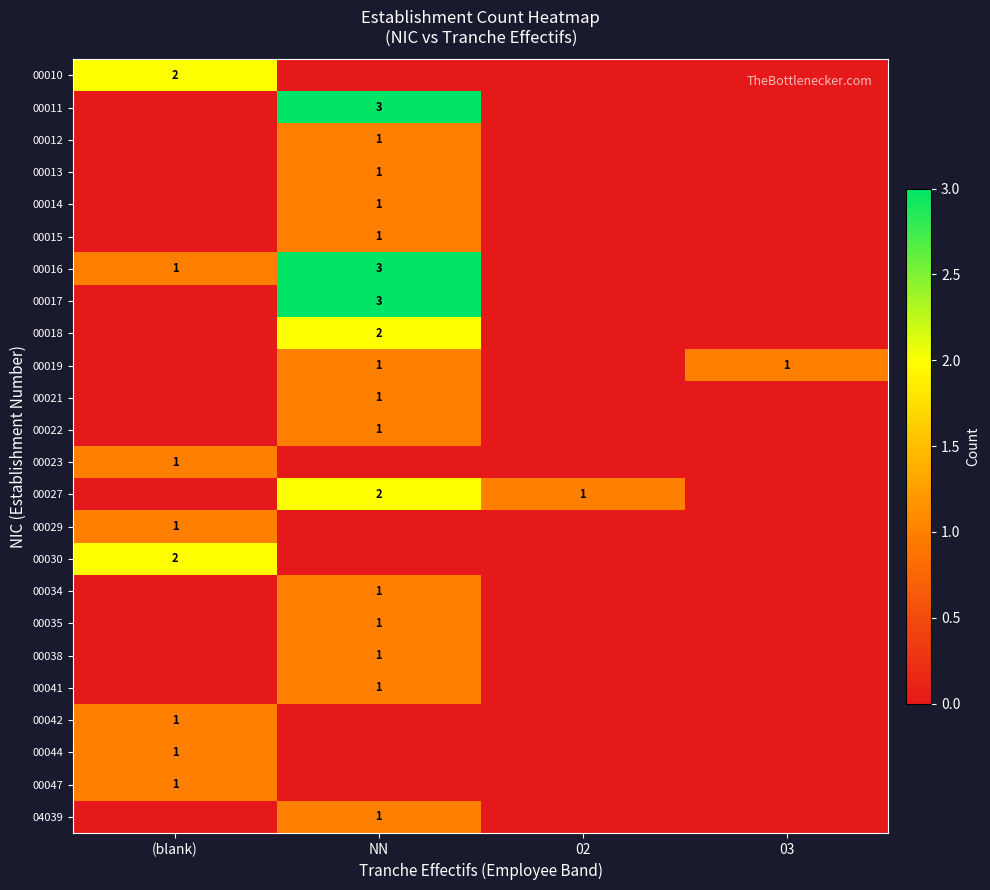

Which has a higher value, 02 or (blank)?

(blank)